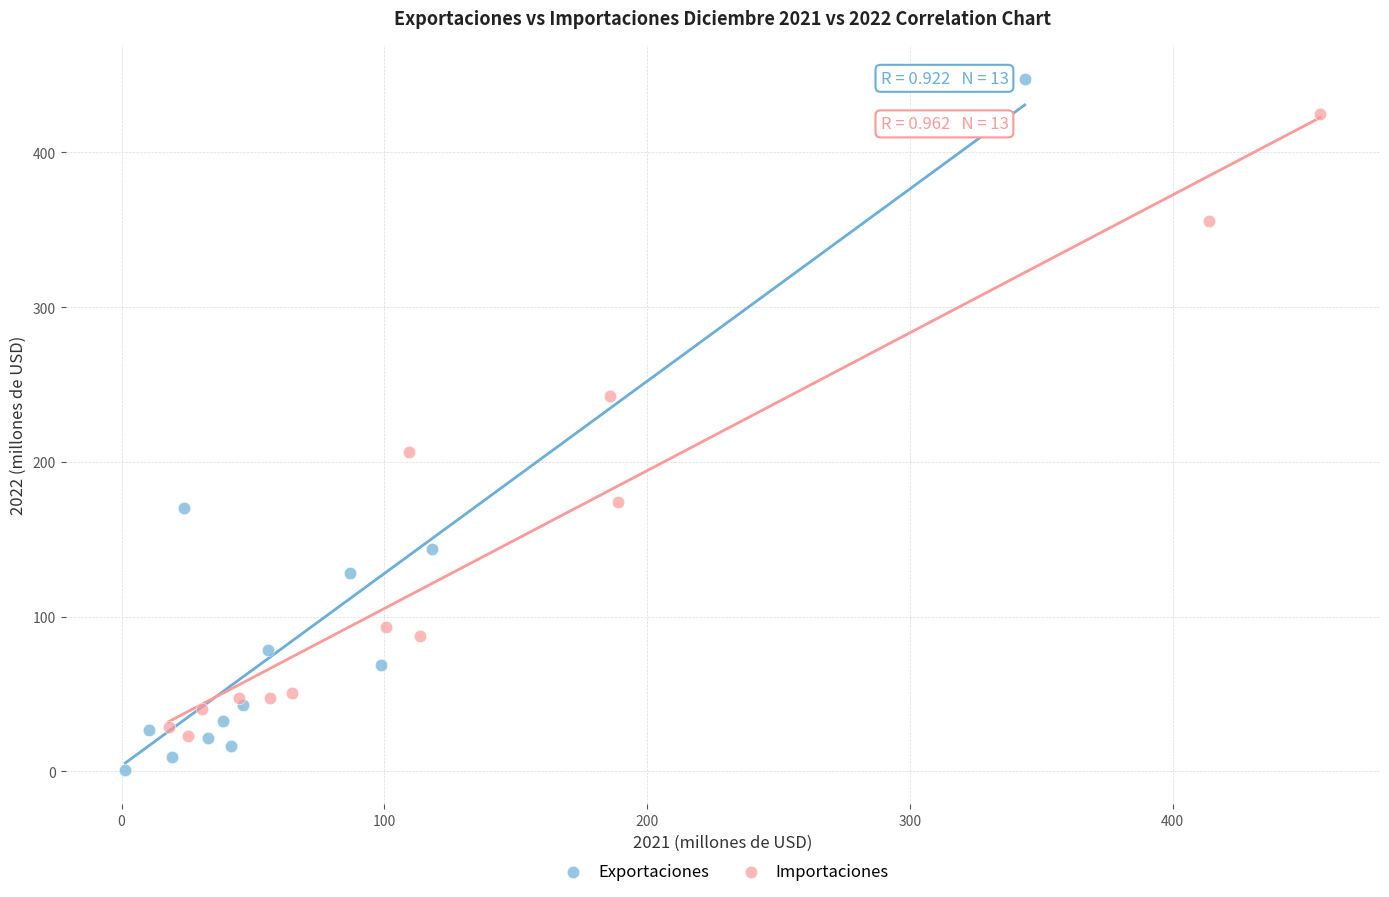

Which series has the widest spread of Y values?

Exportaciones